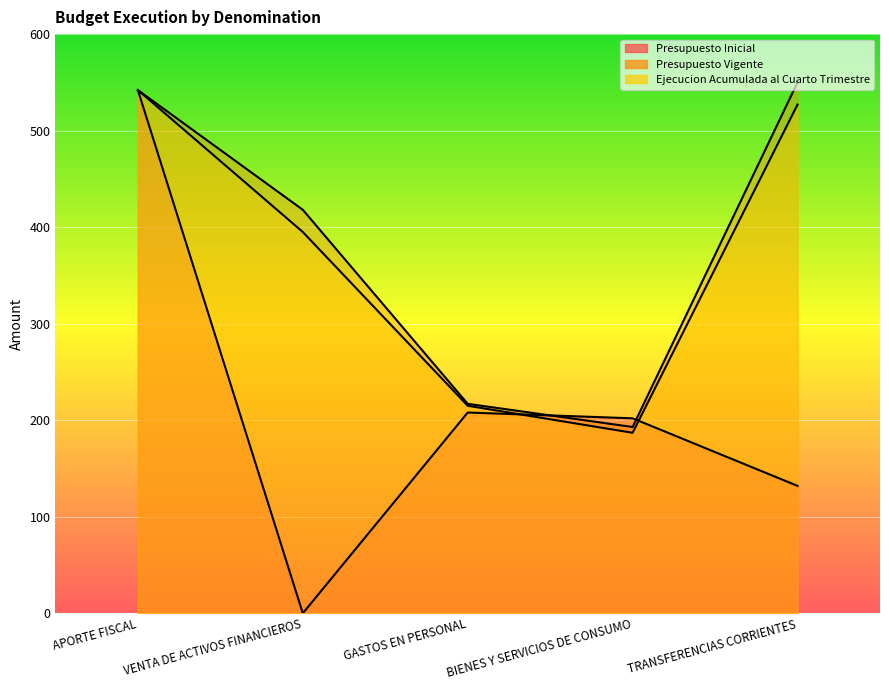

Is it true that Presupuesto Vigente equals 788 at TRANSFERENCIAS CORRIENTES?

False